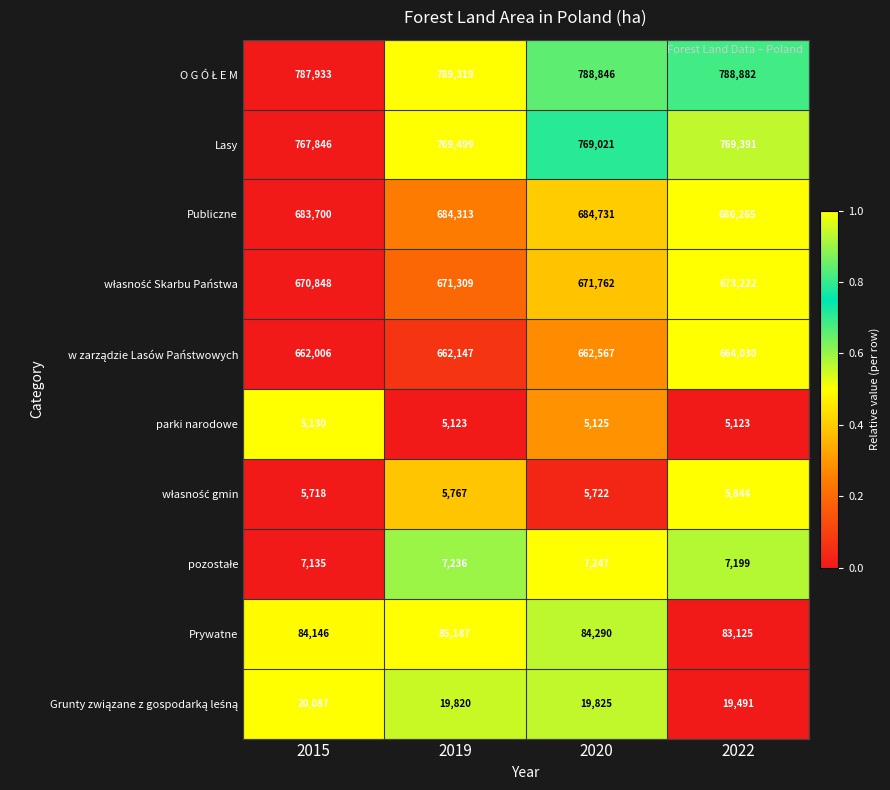

Count the number of data series in this chart.

10